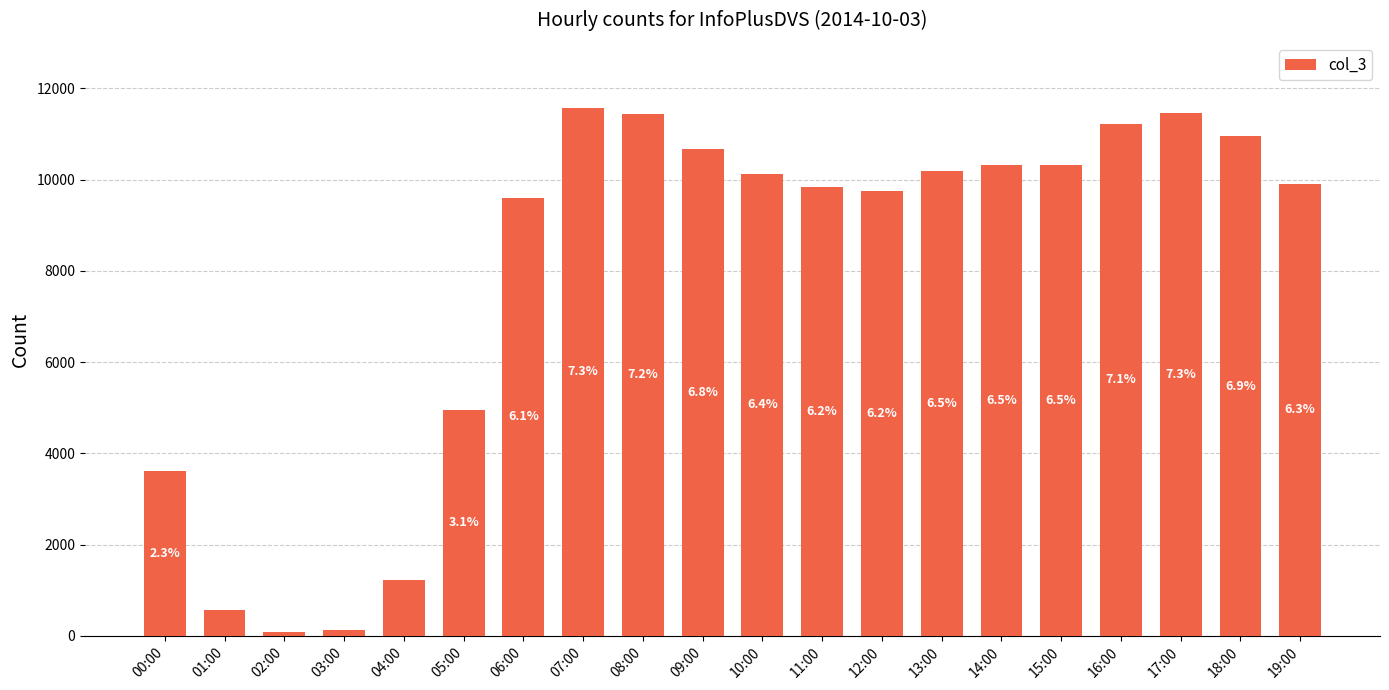

What is the change in value from 06:00 to 14:00?

+720